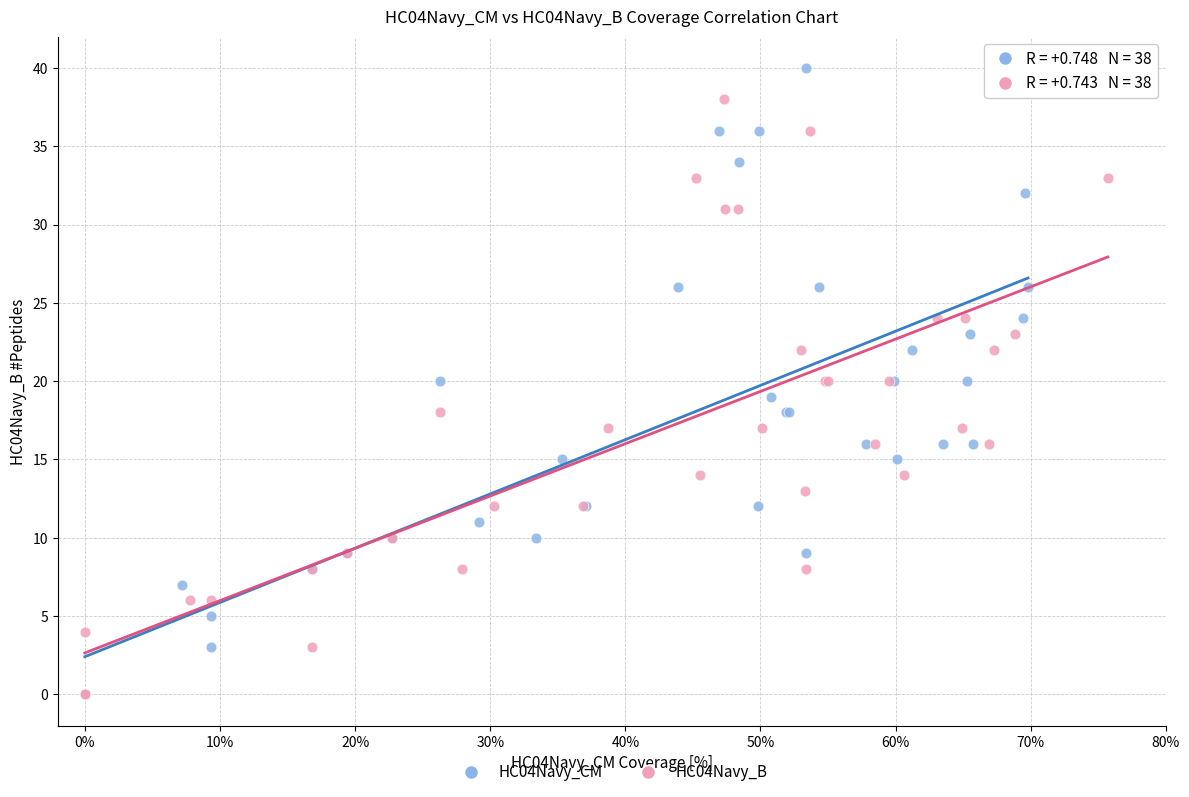

What are all the series names shown in the legend?

HC04Navy_CM, HC04Navy_B